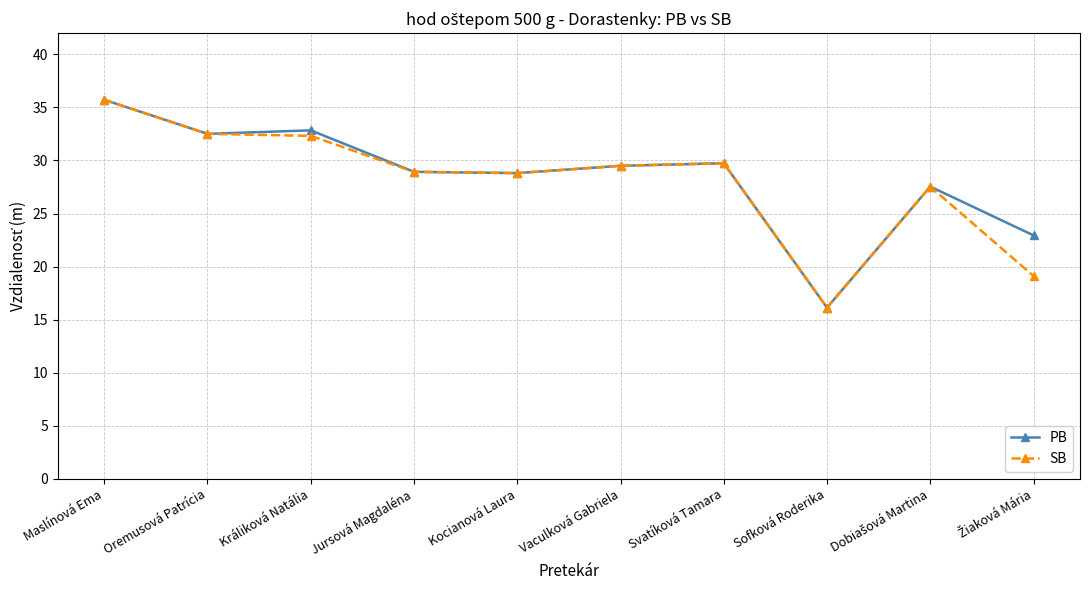

How many series are shown in this chart?

2